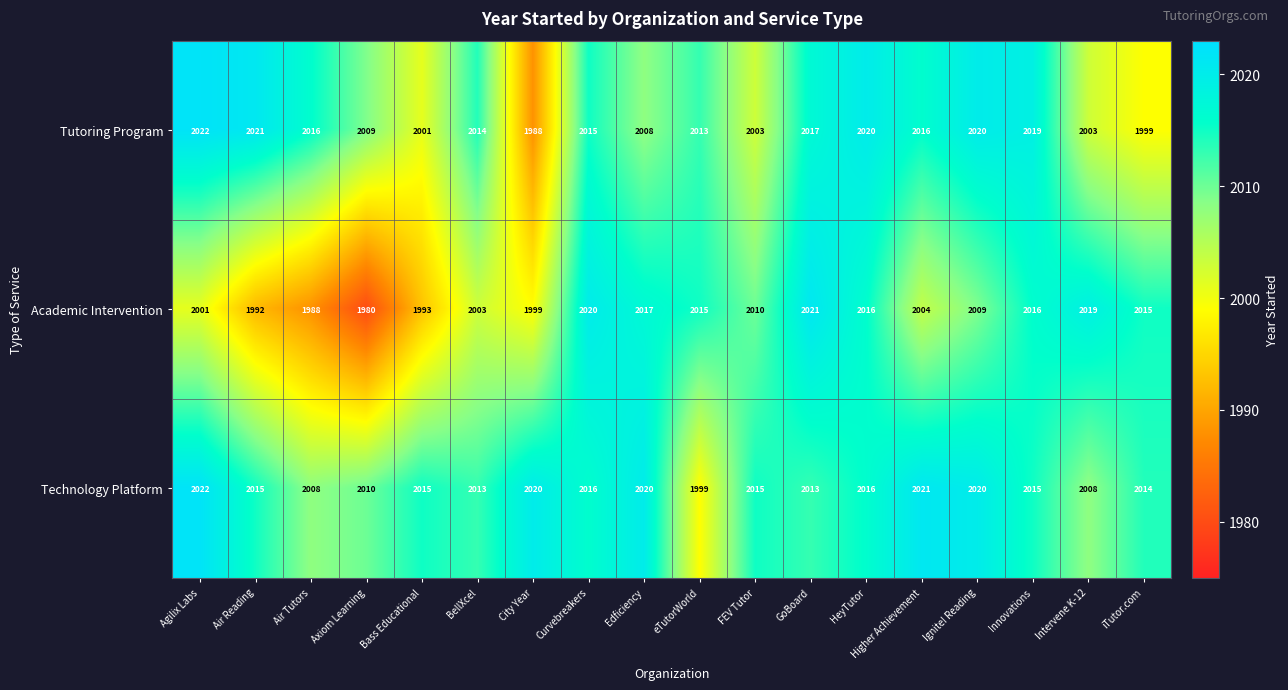

Which series has the widest spread of values?

Academic Intervention